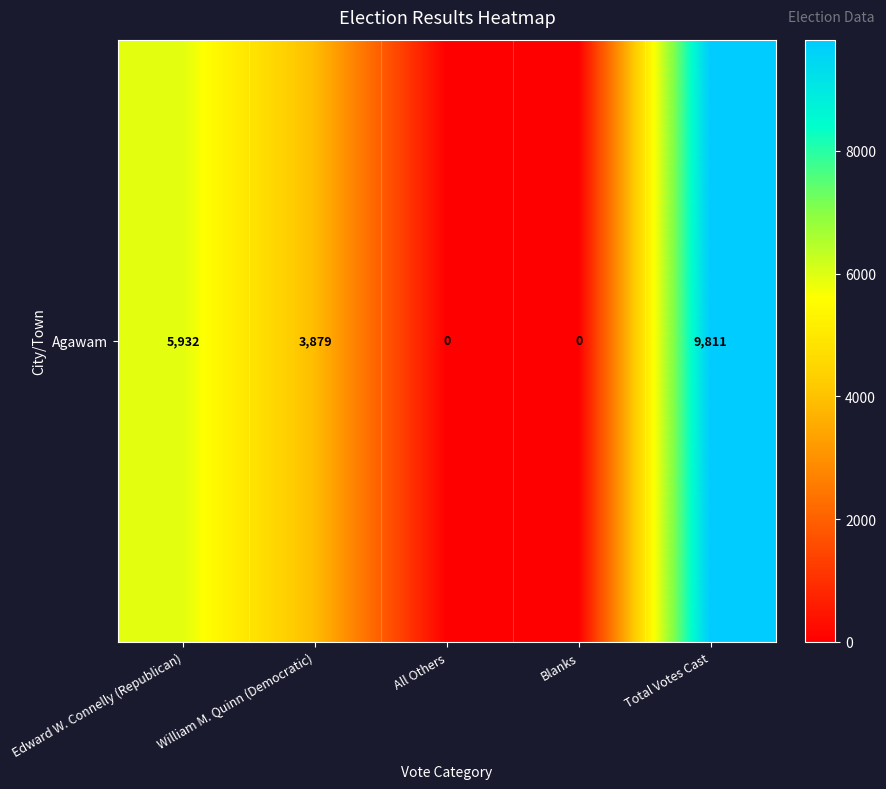

The chart shows a value of 0 at Blanks. True or false?

True